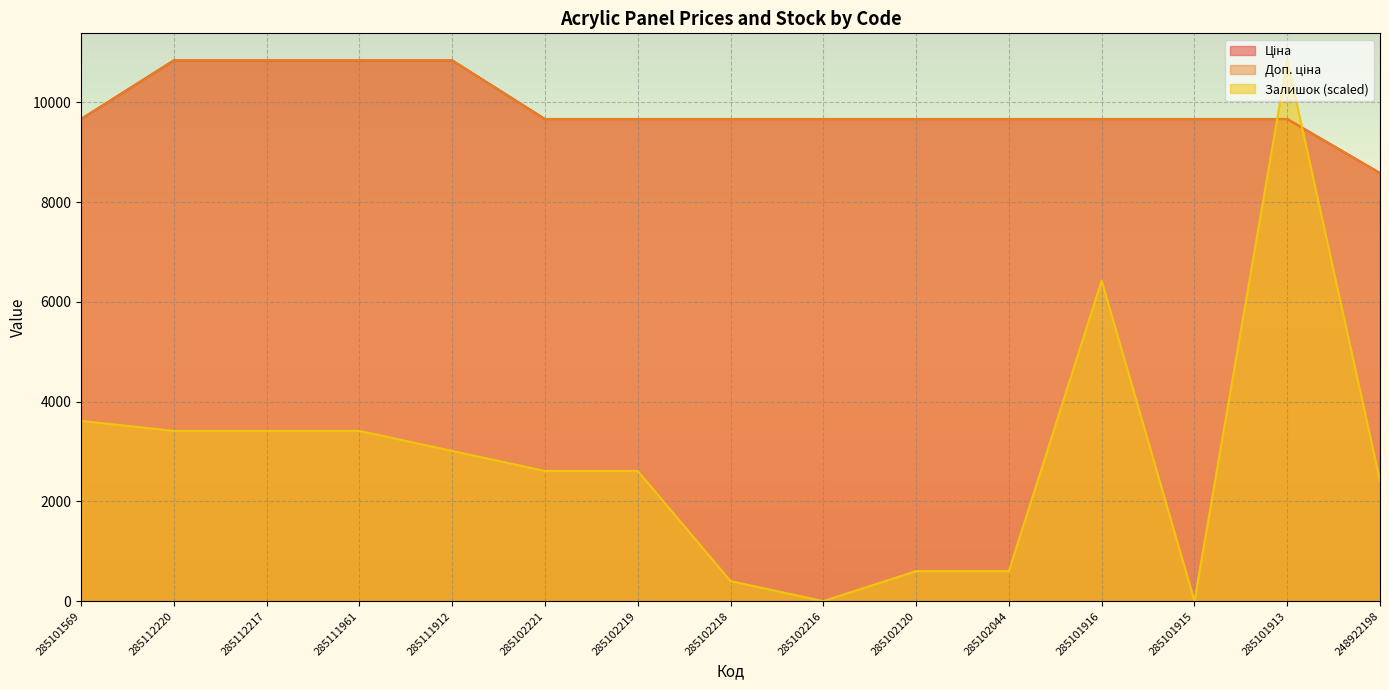

Reading left to right, extract all data points from this chart.

Ціна: 285101569=9664.7	285112220=10840.1	285112217=10840.1	285111961=10840.1	285111912=10840.1	285102221=9664.7	285102219=9664.7	285102218=9664.7	285102216=9664.7	285102120=9664.7	285102044=9664.7	285101916=9664.7	285101915=9664.7	285101913=9664.7	248922198=8581.1
Доп. ціна: 285101569=9664.7	285112220=10840.1	285112217=10840.1	285111961=10840.1	285111912=10840.1	285102221=9664.7	285102219=9664.7	285102218=9664.7	285102216=9664.7	285102120=9664.7	285102044=9664.7	285101916=9664.7	285101915=9664.7	285101913=9664.7	248922198=8581.1
Залишок: 285101569=3613.4	285112220=3412.6	285112217=3412.6	285111961=3412.6	285111912=3011.1	285102221=2609.7	285102219=2609.7	285102218=401.5	285102216=0.0	285102120=602.2	285102044=602.2	285101916=6423.8	285101915=0.0	285101913=10840.1	248922198=2408.9